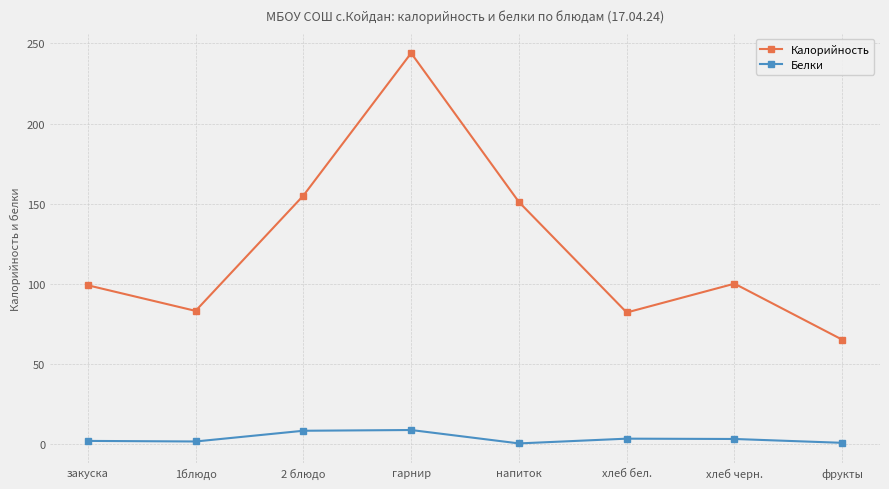

Is it true that Калорийность equals 99.0 at закуска?

True